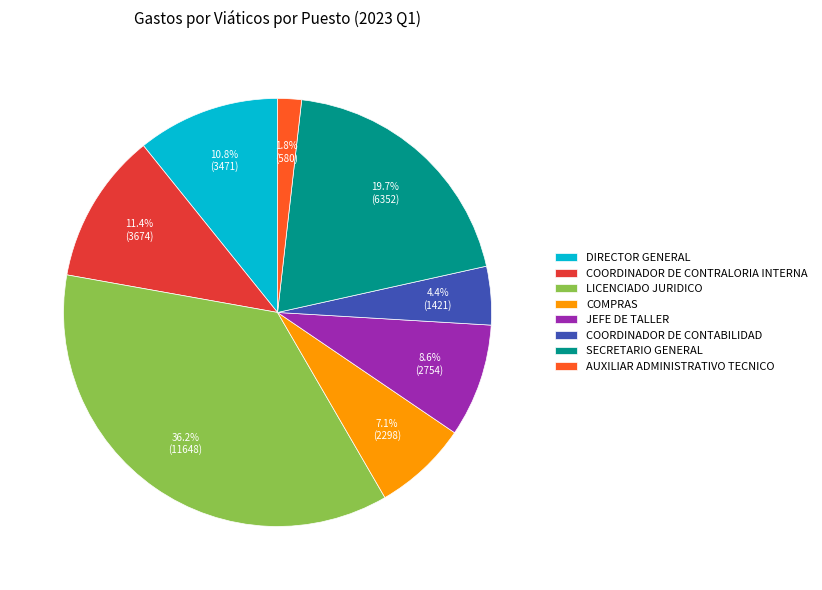

To the nearest percent, what portion does COORDINADOR DE CONTABILIDAD represent?

4%